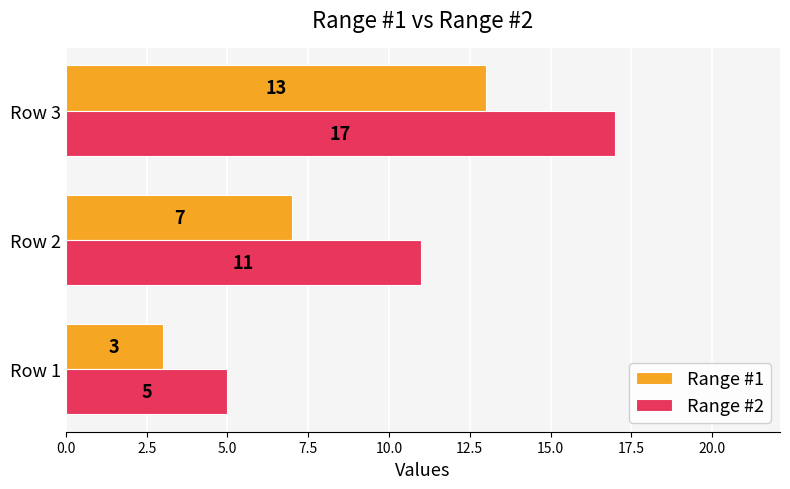

The value of Range #2 at Row 2 is 18. True or false?

False